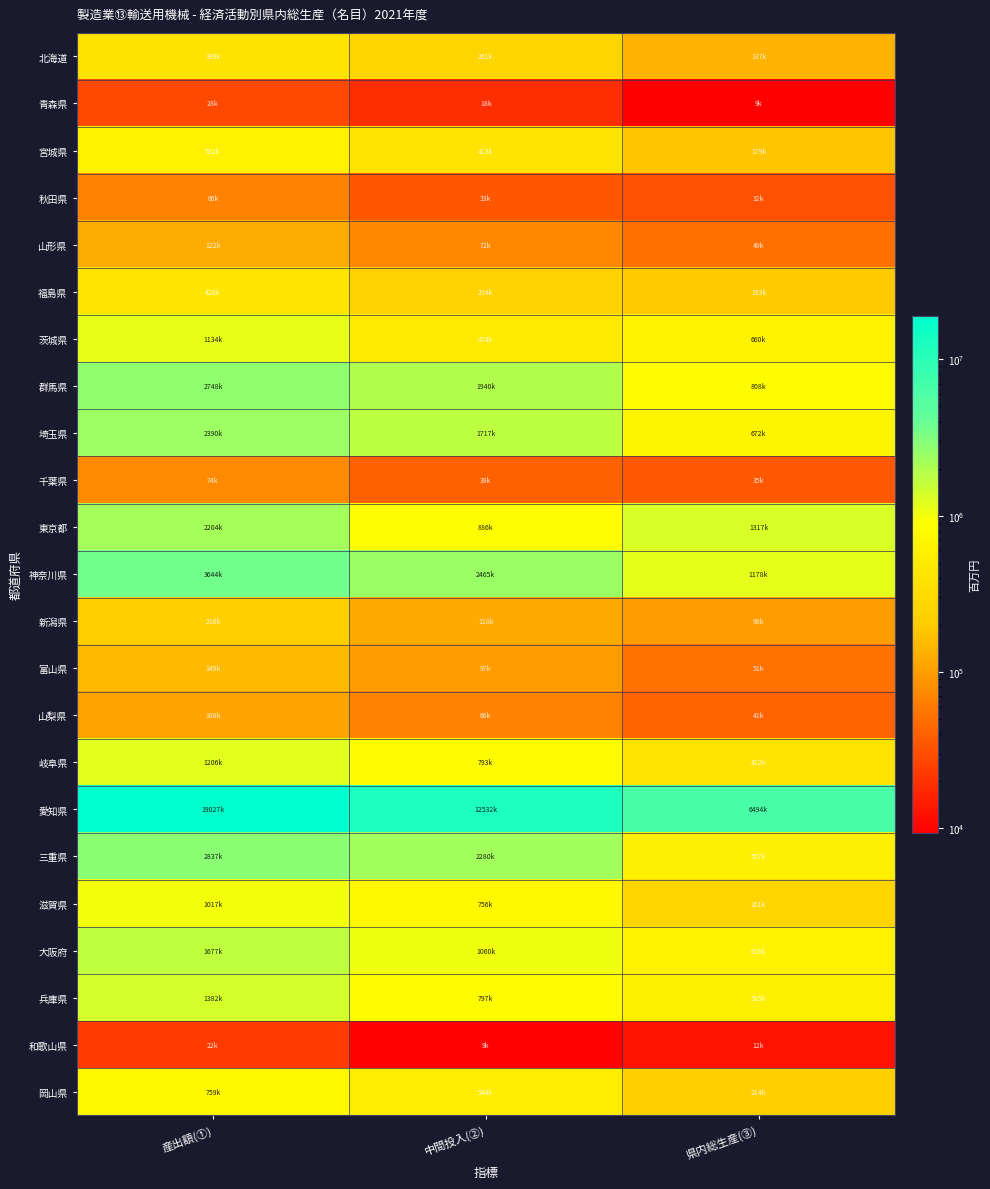

What is the spread (max minus min) of values at 中間投入(②)?

12522996